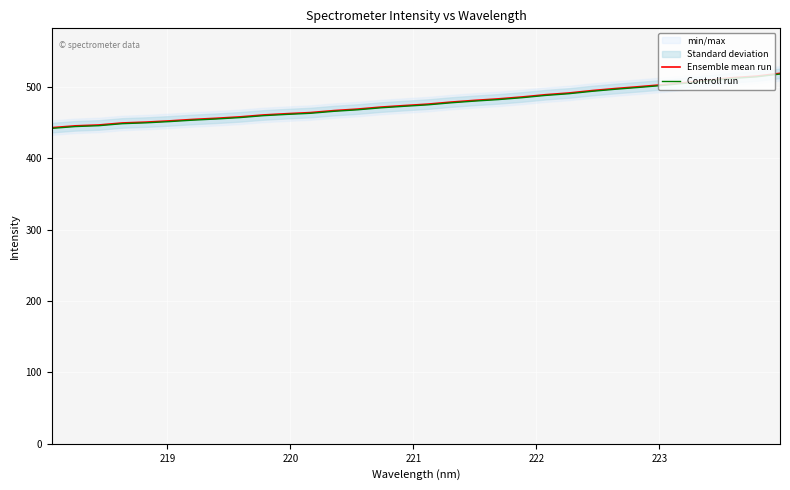

List the series in order of their overall mean, lowest first.

Controll run, Ensemble mean run